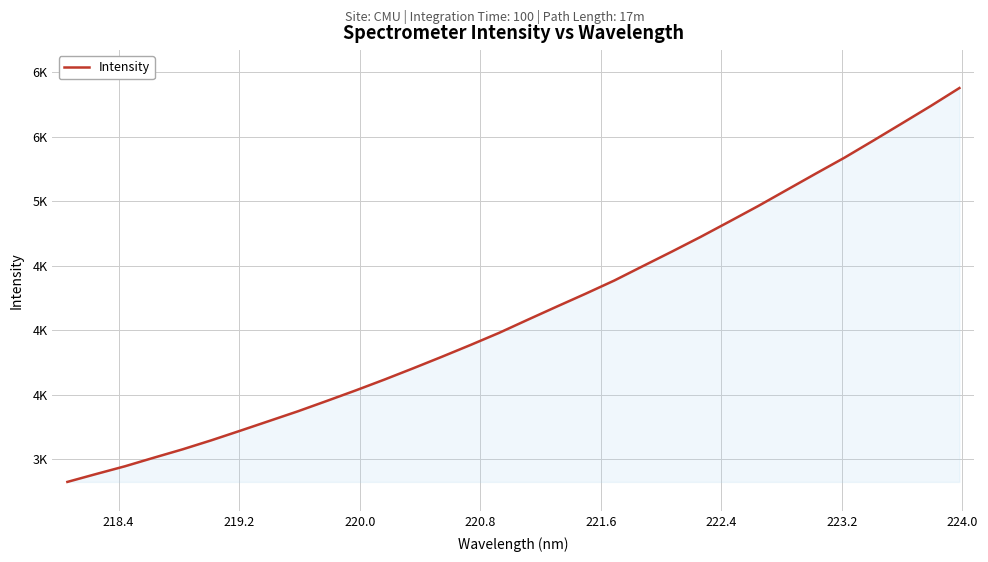

Reading left to right, list all the values displayed in this chart.

2824.4	2885.7	2945.7	3012.0	3077.0	3147.1	3221.1	3296.3	3371.6	3451.6	3532.8	3616.9	3704.5	3794.1	3886.0	3980.5	4082.8	4183.7	4283.4	4385.9	4498.4	4609.9	4724.2	4843.0	4963.1	5088.7	5214.1	5337.8	5469.7	5603.6	5738.3	5877.9